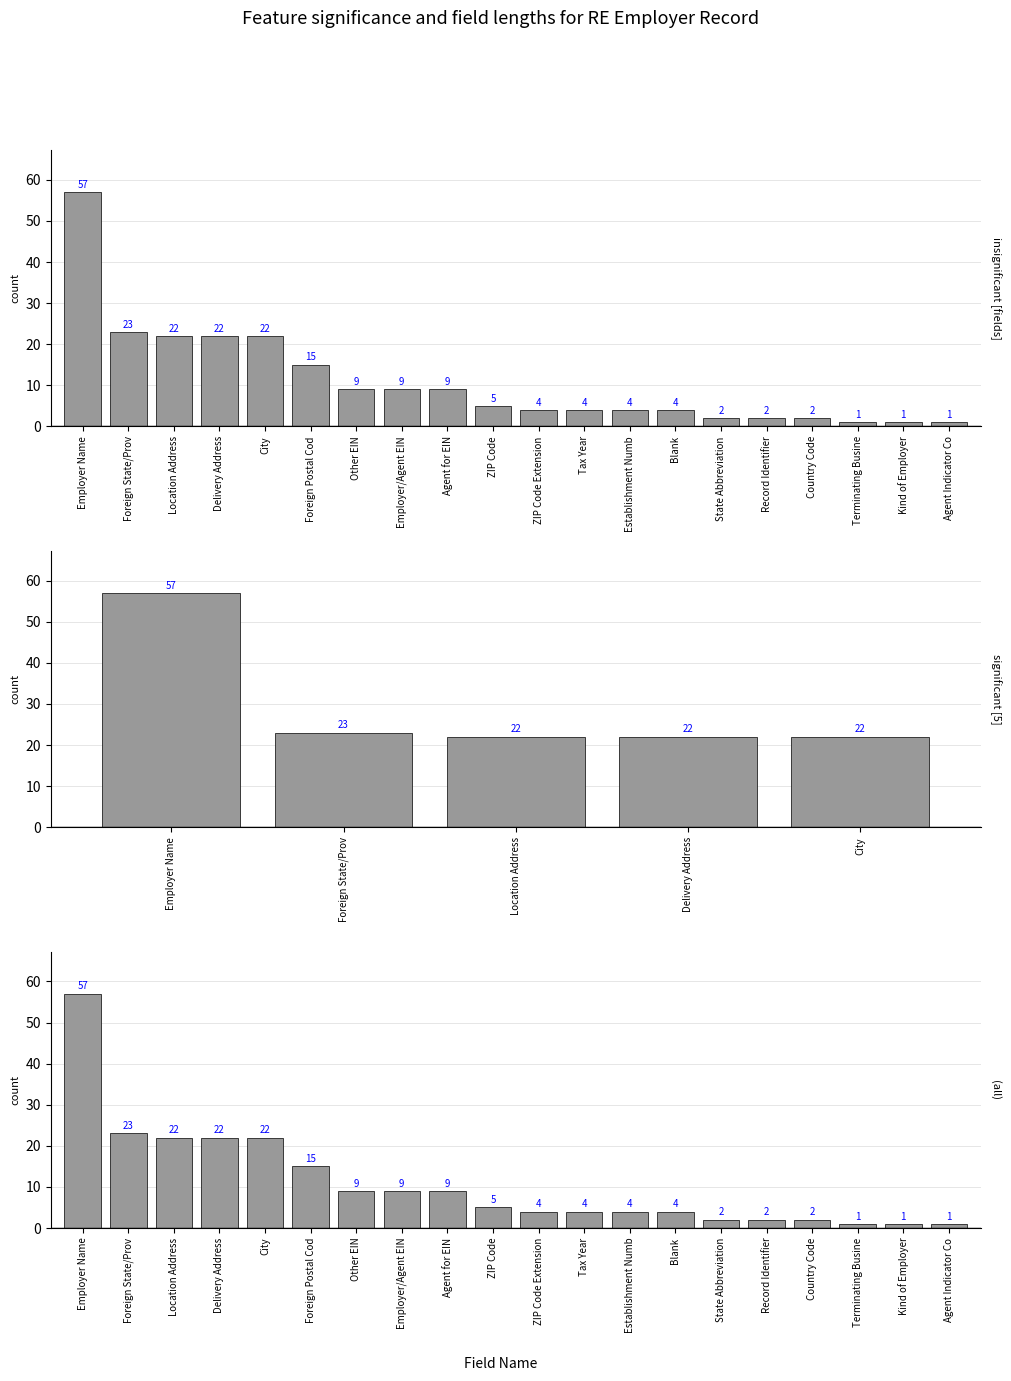

The value at Record Identifier is 0. True or false?

False